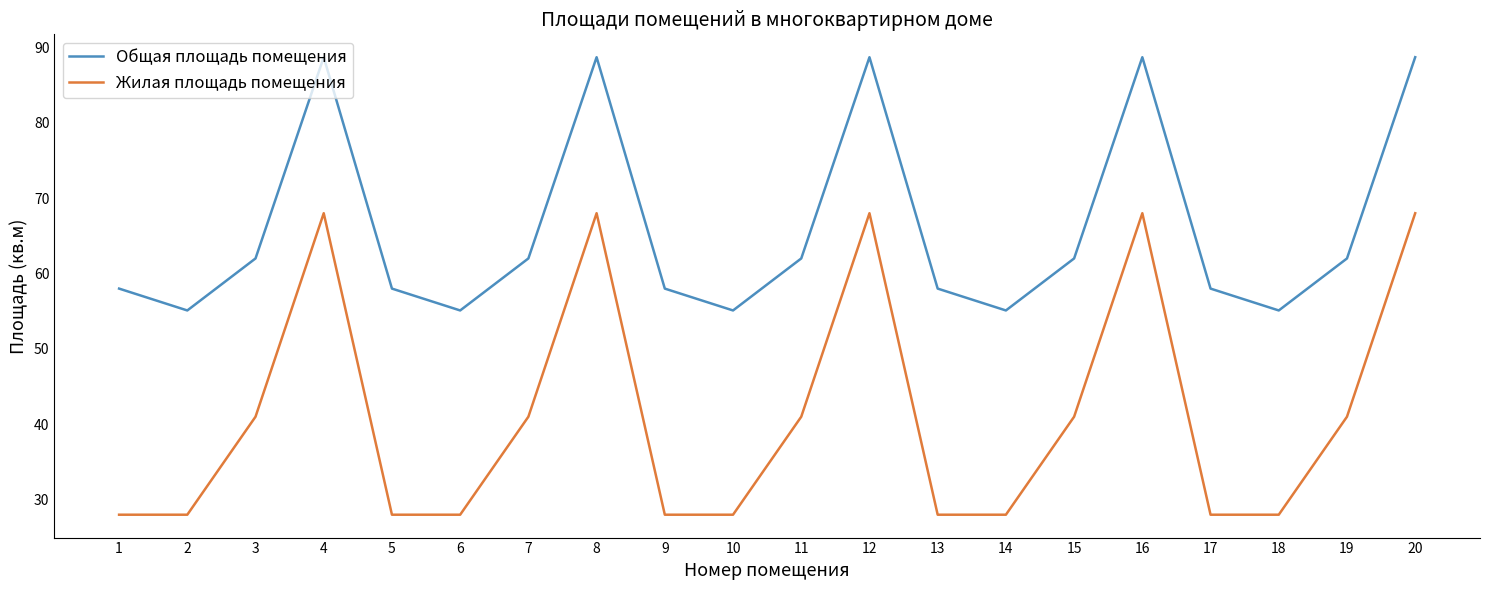

What is the maximum value for Жилая площадь помещения?

68.0